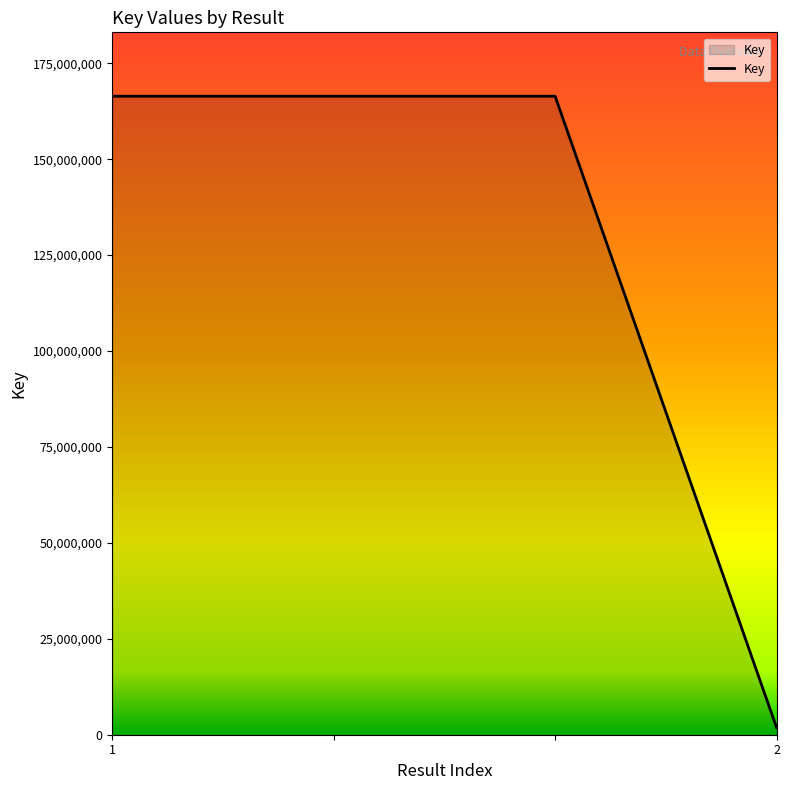

What is the difference between the maximum and minimum values?

164503417